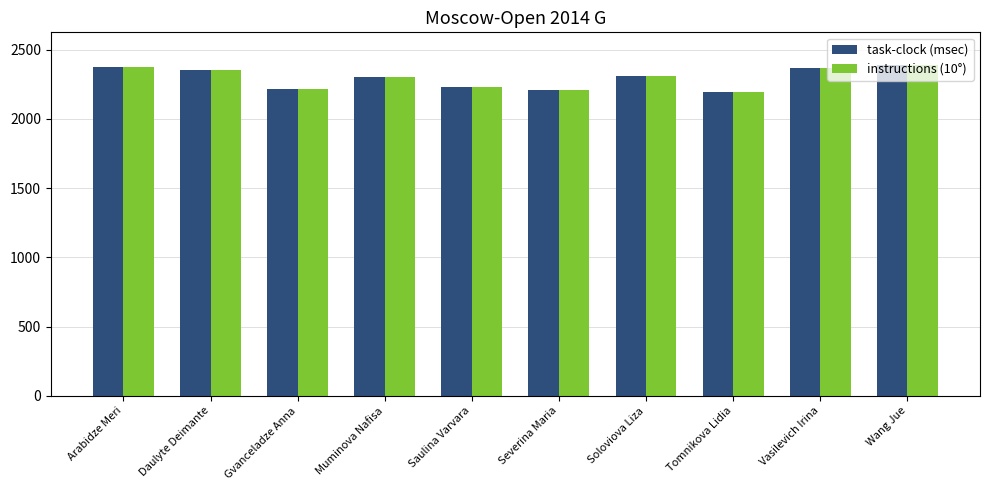

What is the average value of the task-clock (msec) series?

2294